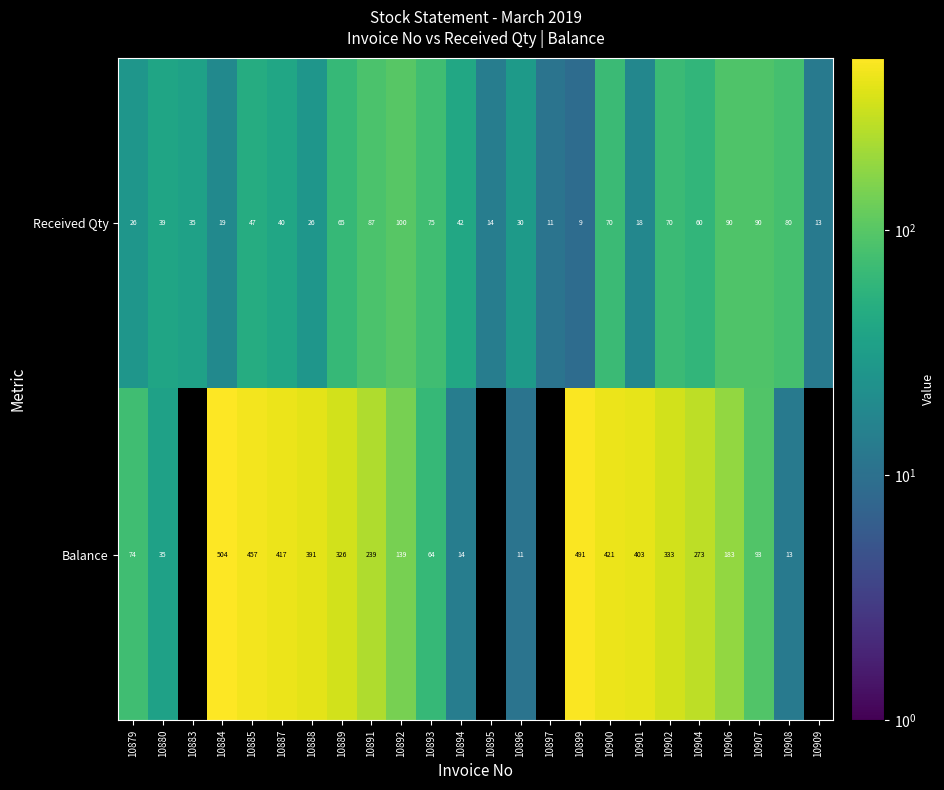

True or false: Received Qty has a value of 29 at 10885.

False